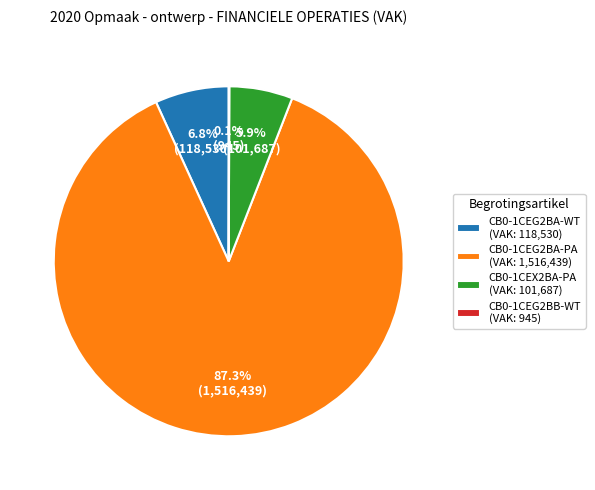

True or false: CB0-1CEG2BA-WT accounts for 1% of the total.

False